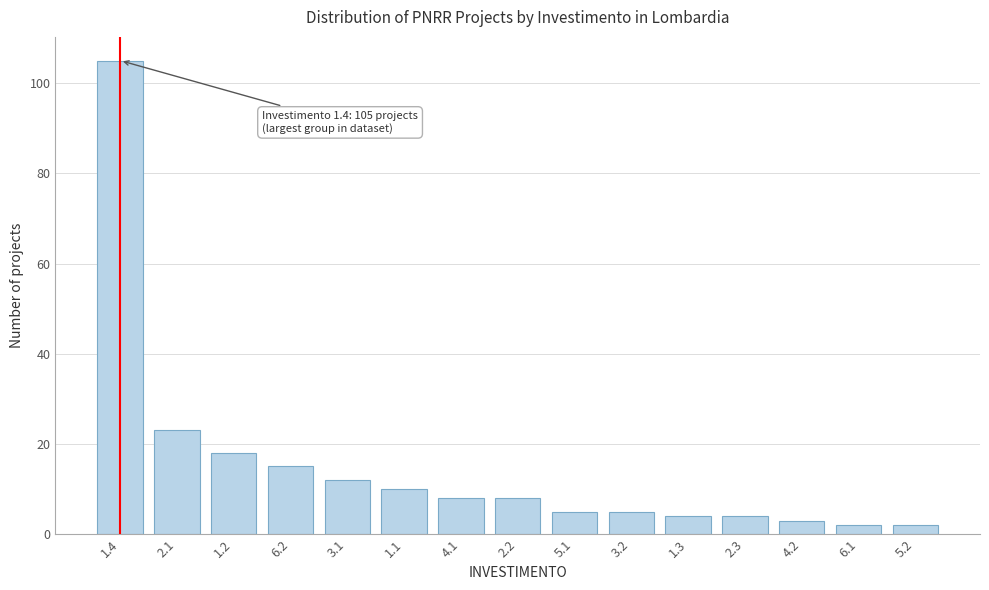

Reading right to left, extract all data points from this chart.

5.2=2	6.1=2	4.2=3	2.3=4	1.3=4	3.2=5	5.1=5	2.2=8	4.1=8	1.1=10	3.1=12	6.2=15	1.2=18	2.1=23	1.4=105